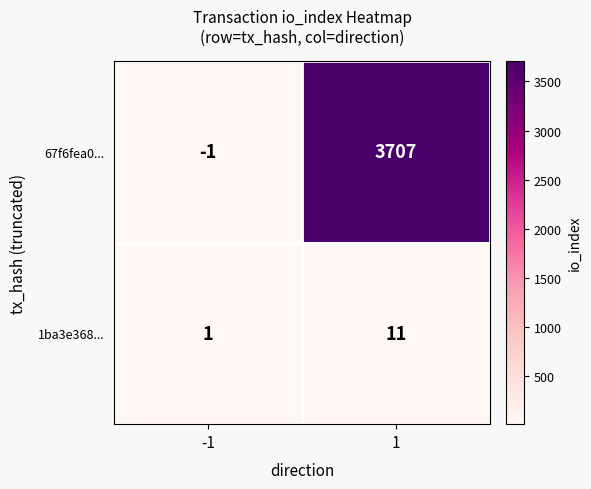

List the series in order of their peak value, highest first.

67f6fea0..., 1ba3e368...